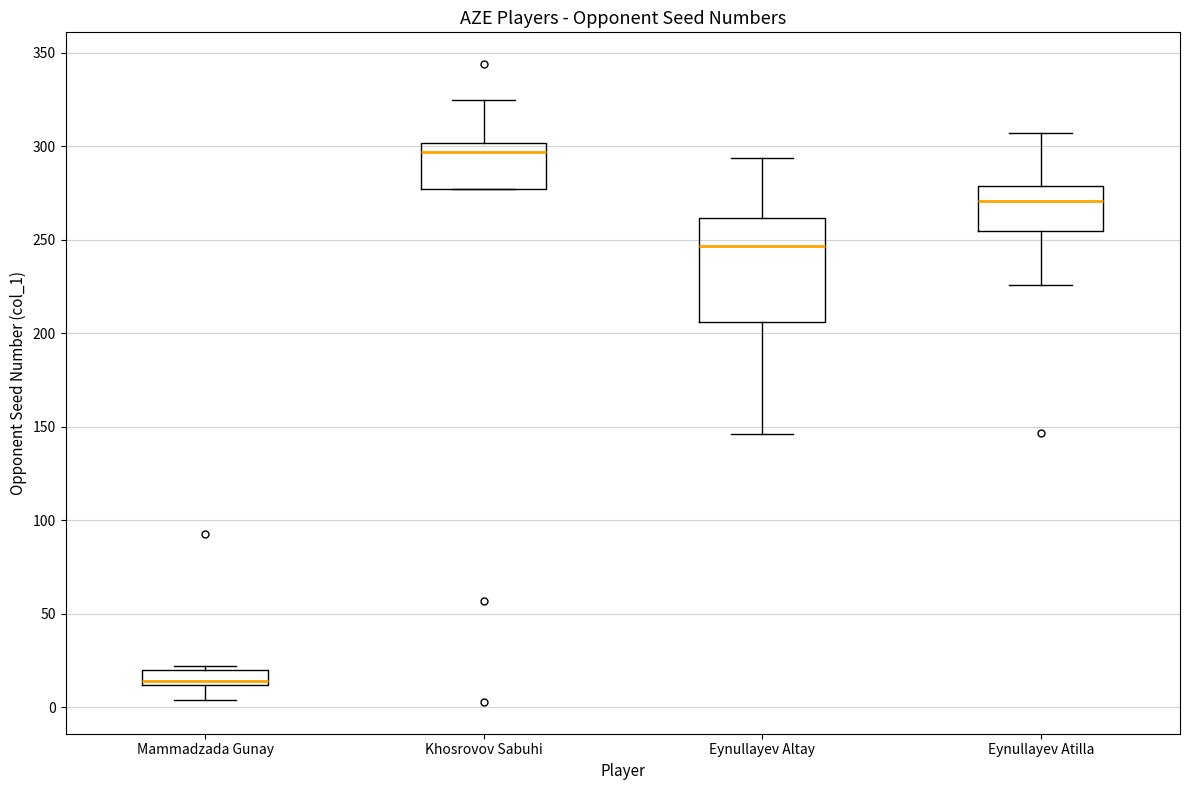

Which box has the lowest median line?

Mammadzada Gunay